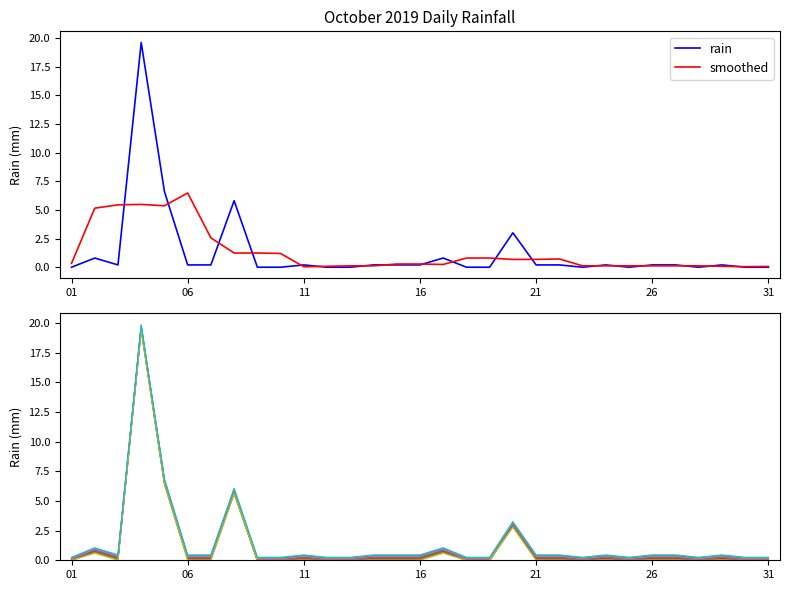

What is the value of the 2nd point from the left?

0.8